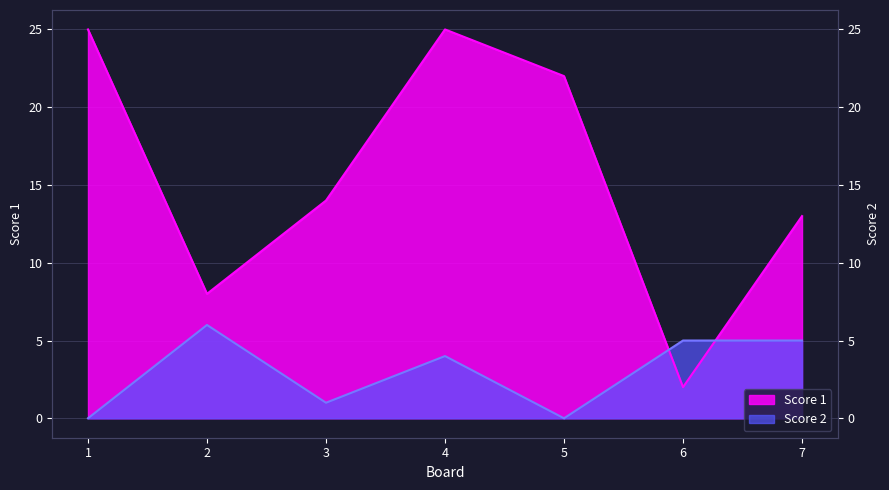

Reading right to left, extract all data points from this chart.

Score 1: 13	2	22	25	14	8	25
Score 2: 5	5	0	4	1	6	0